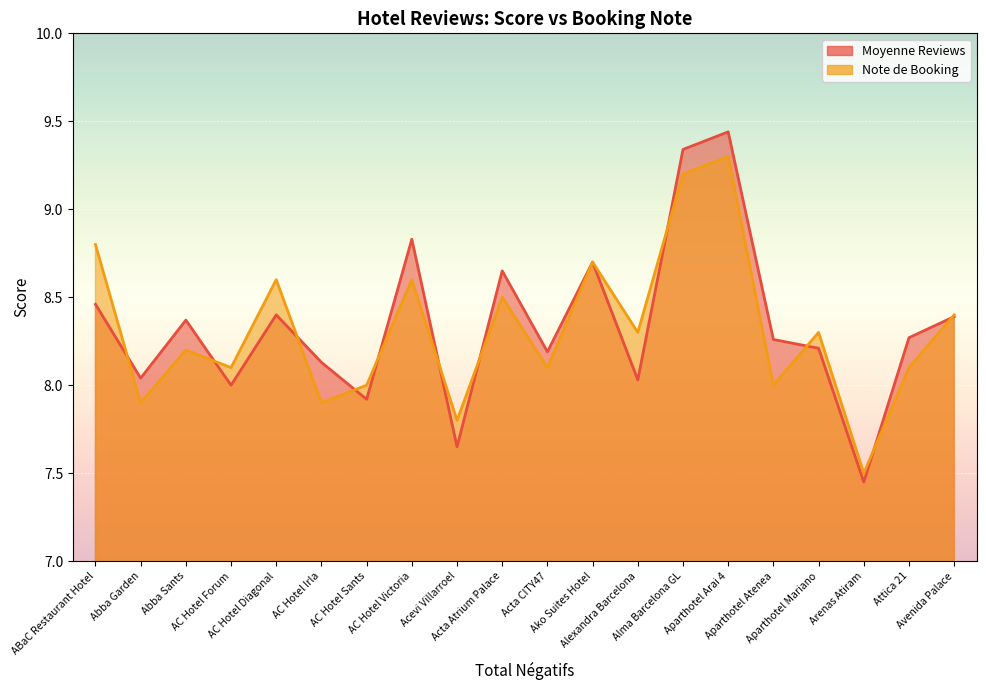

Which label corresponds to the smallest value in the chart?

Arenas Atiram